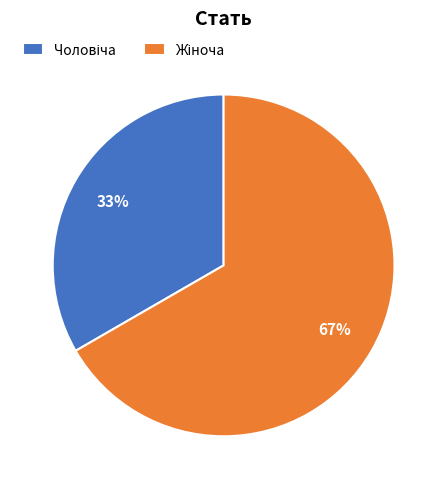

To the nearest percent, what is the average slice percentage?

50%